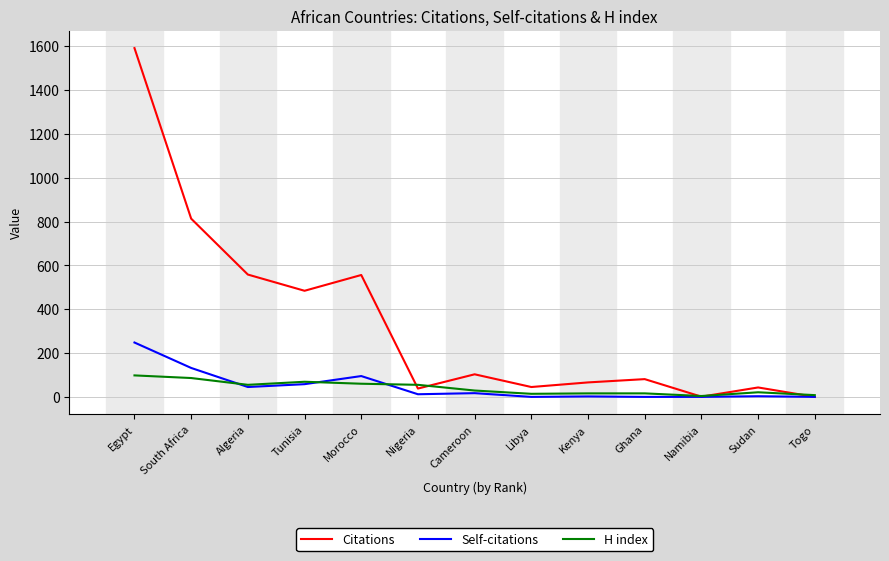

Rank the series by their maximum value, from highest to lowest.

Citations, Self-citations, H index